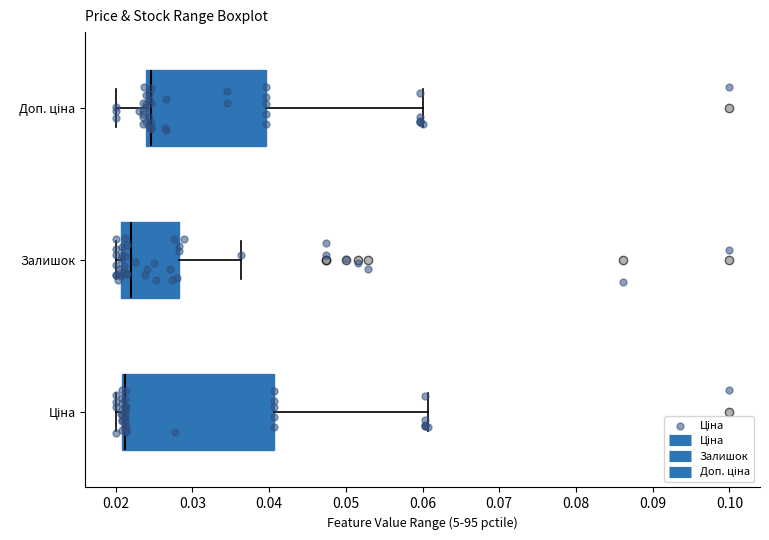

Reading bottom to top, transcribe this box plot: for each box, give where its median line is, the range the box spans, and where its two whiskers end, as read against the x-axis. The values are not printed on the chart, so give them approximately, as read against the axis.

Ціна: median 0.021 (just right of the box's left edge), box 0.021 to 0.041, whiskers 0.020 to 0.061
Залишок: median 0.022, box 0.021 to 0.028, whiskers 0.020 to 0.036
Доп. ціна: median 0.025, box 0.024 to 0.040, whiskers 0.020 to 0.060